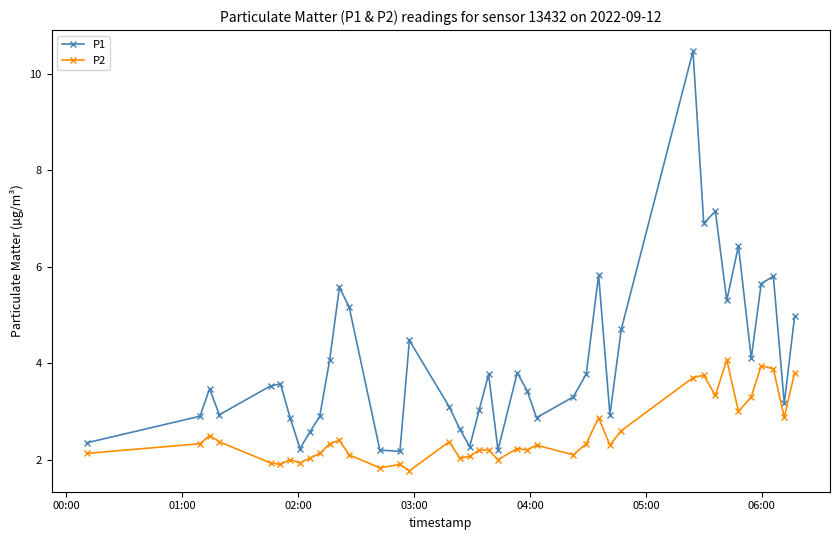

Which series has the widest spread of values?

P1